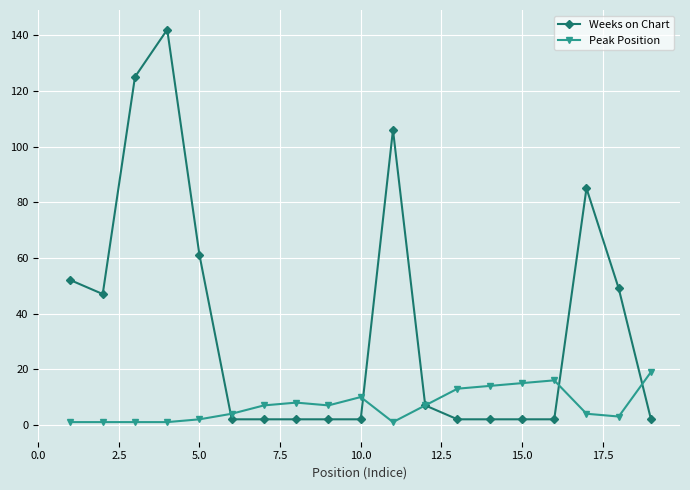

Reading right to left, what are all the values shown in this chart?

Weeks on Chart: 2	49	85	2	2	2	2	7	106	2	2	2	2	2	61	142	125	47	52
Peak Position: 19	3	4	16	15	14	13	7	1	10	7	8	7	4	2	1	1	1	1